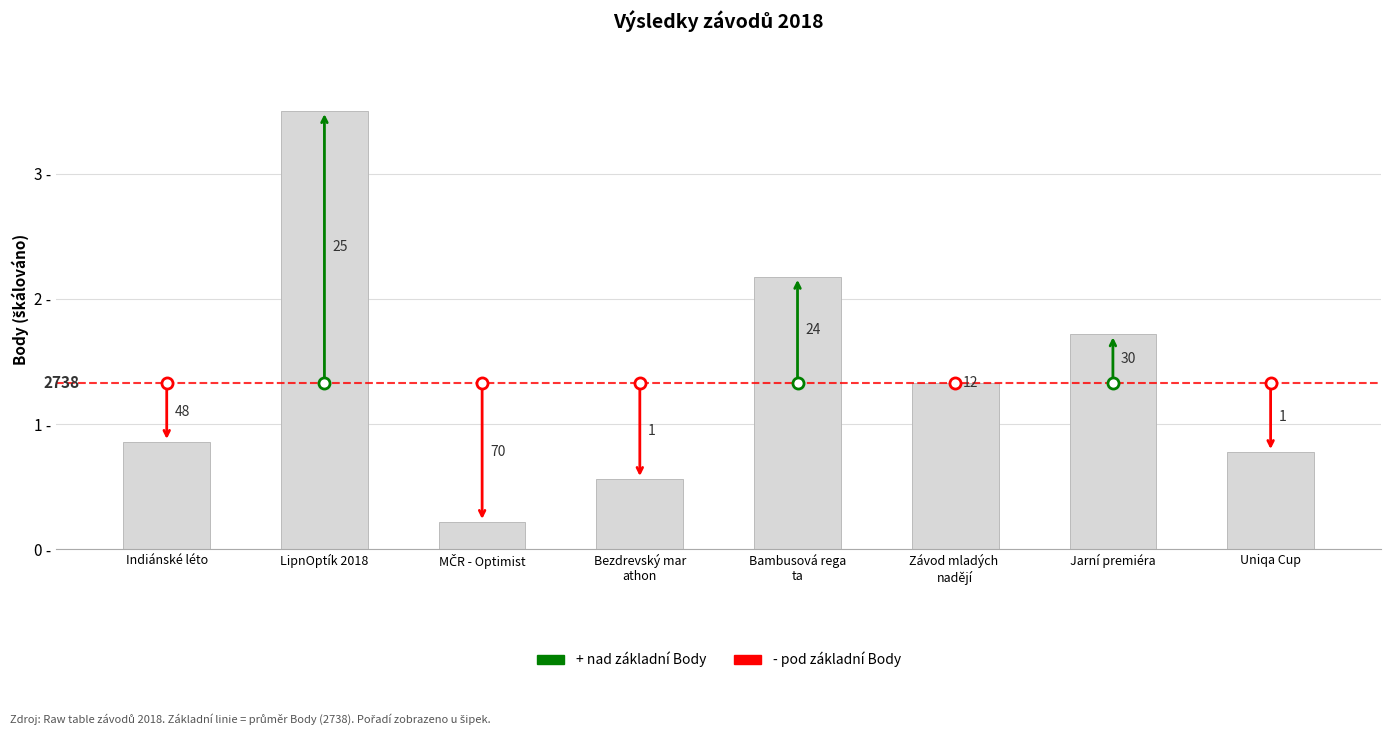

How many bars are there in total?

8